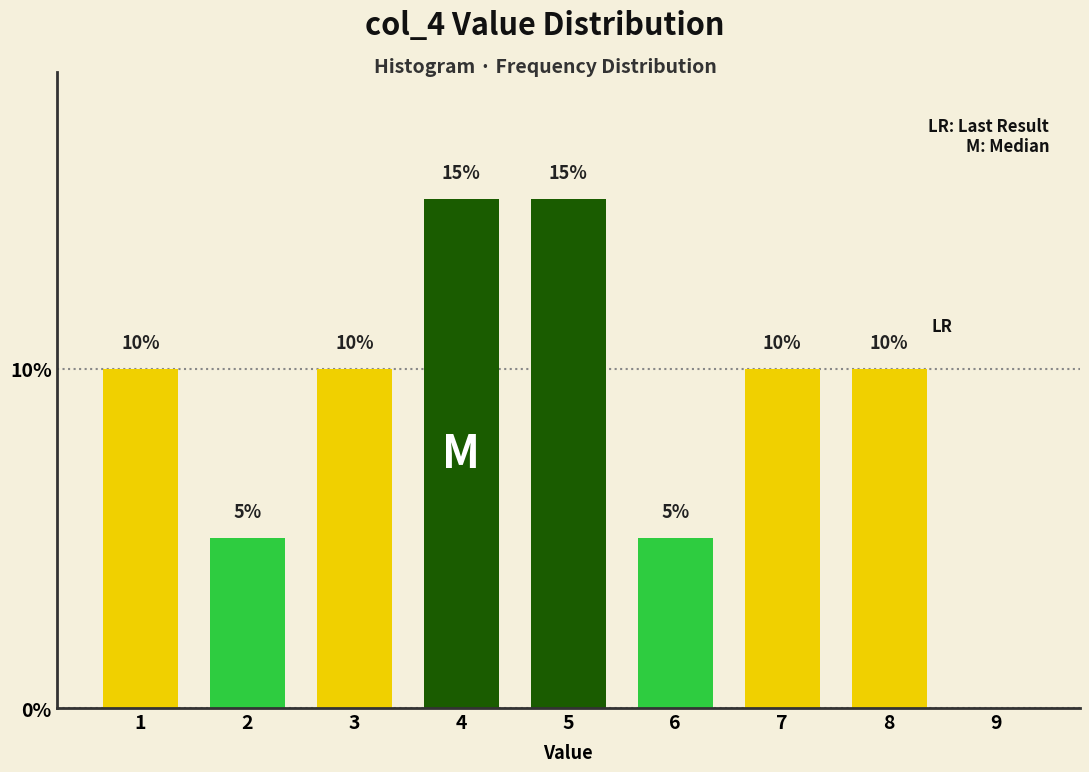

Reading right to left, transcribe all the data shown in this chart.

9=0	8=10	7=10	6=5	5=15	4=15	3=10	2=5	1=10